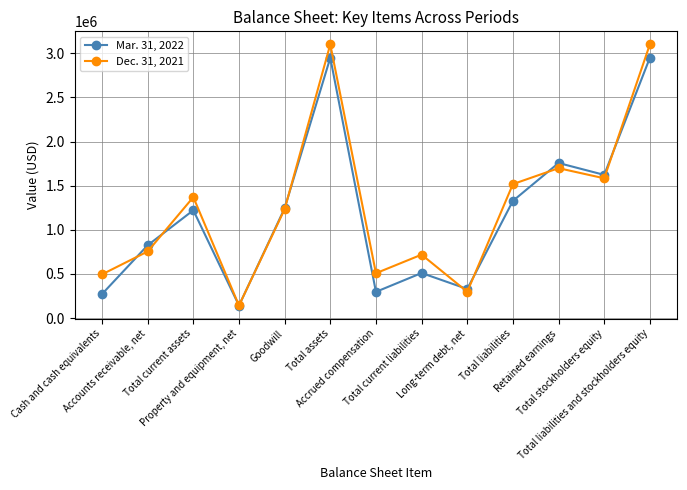

Does the chart have visible grid lines?

Yes